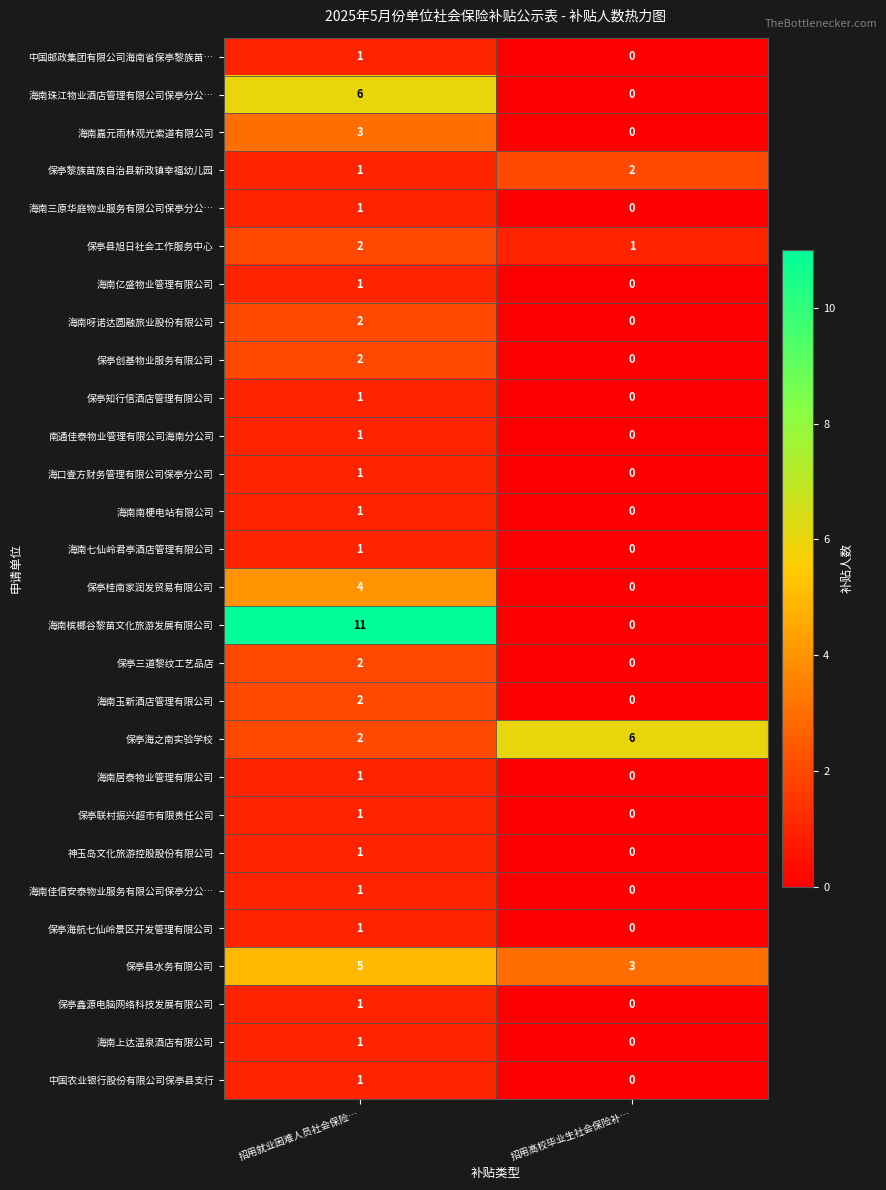

The value of 保亭桂南家润发贸易有限公司 at 招用就业困难人员社会保险… is 4. True or false?

True